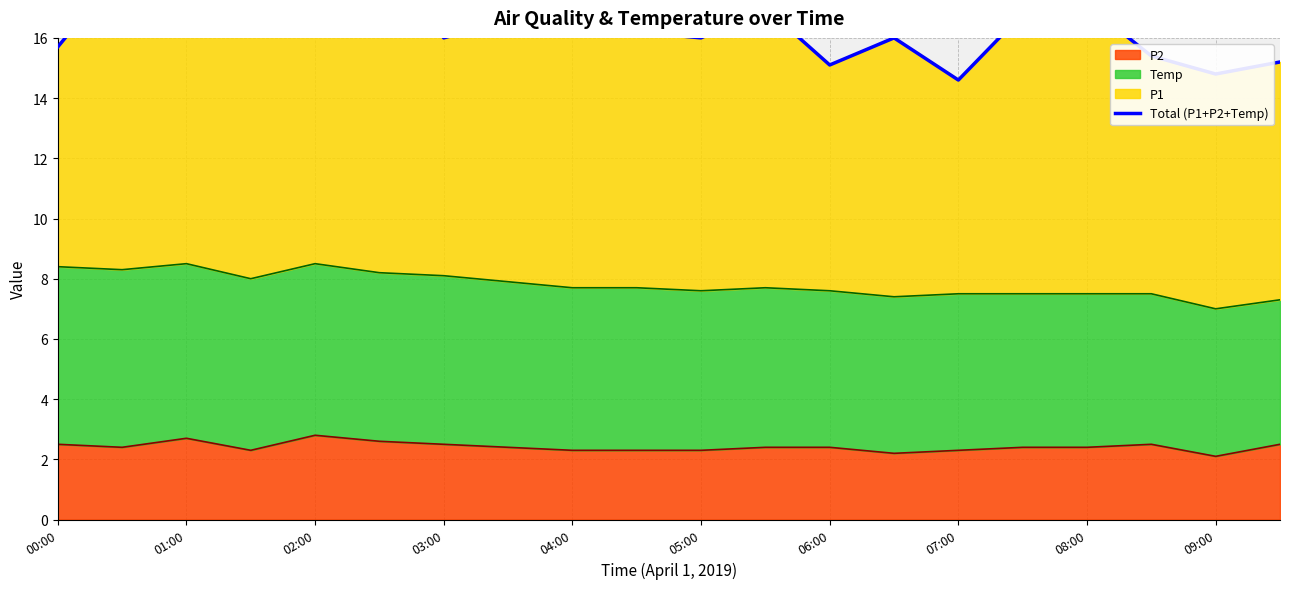

Is it true that P2 equals 2.7 at 01:00?

True